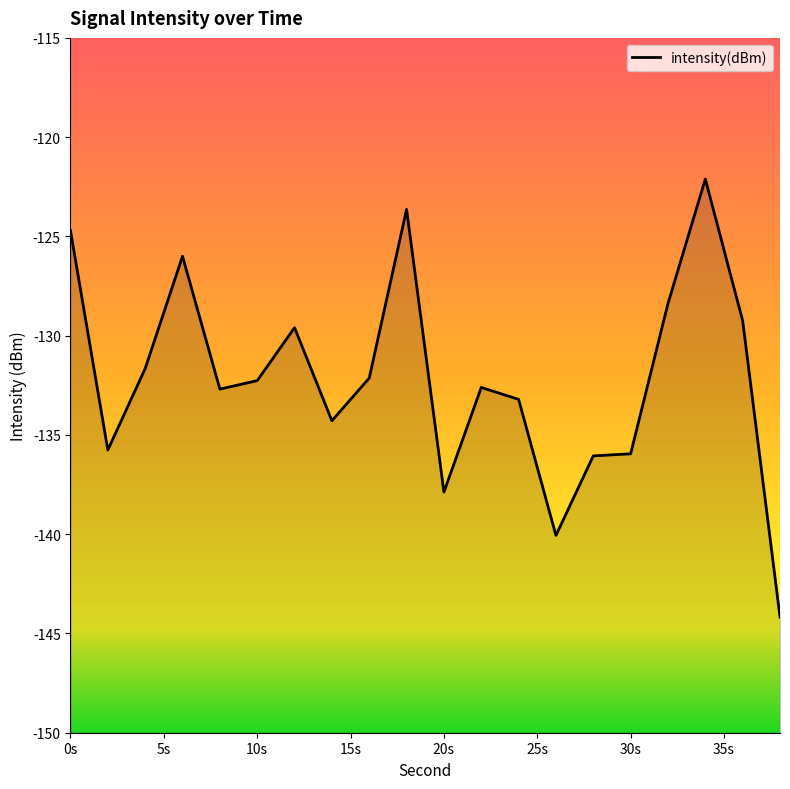

List the labels in order of value, smallest first.

38, 26, 20, 28, 30, 2, 14, 24, 8, 22, 10, 16, 4, 12, 36, 32, 6, 0, 18, 34